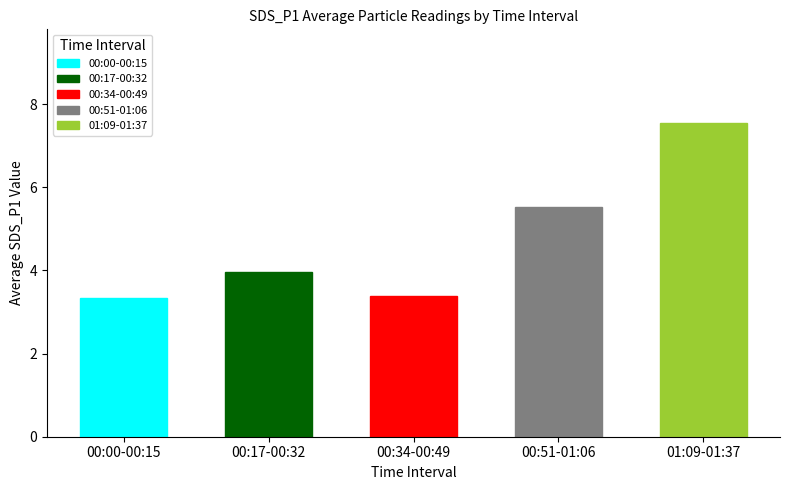

Reading right to left, what are all the values shown in this chart?

01:09-01:37=7.5	00:51-01:06=5.5	00:34-00:49=3.4	00:17-00:32=4.0	00:00-00:15=3.3